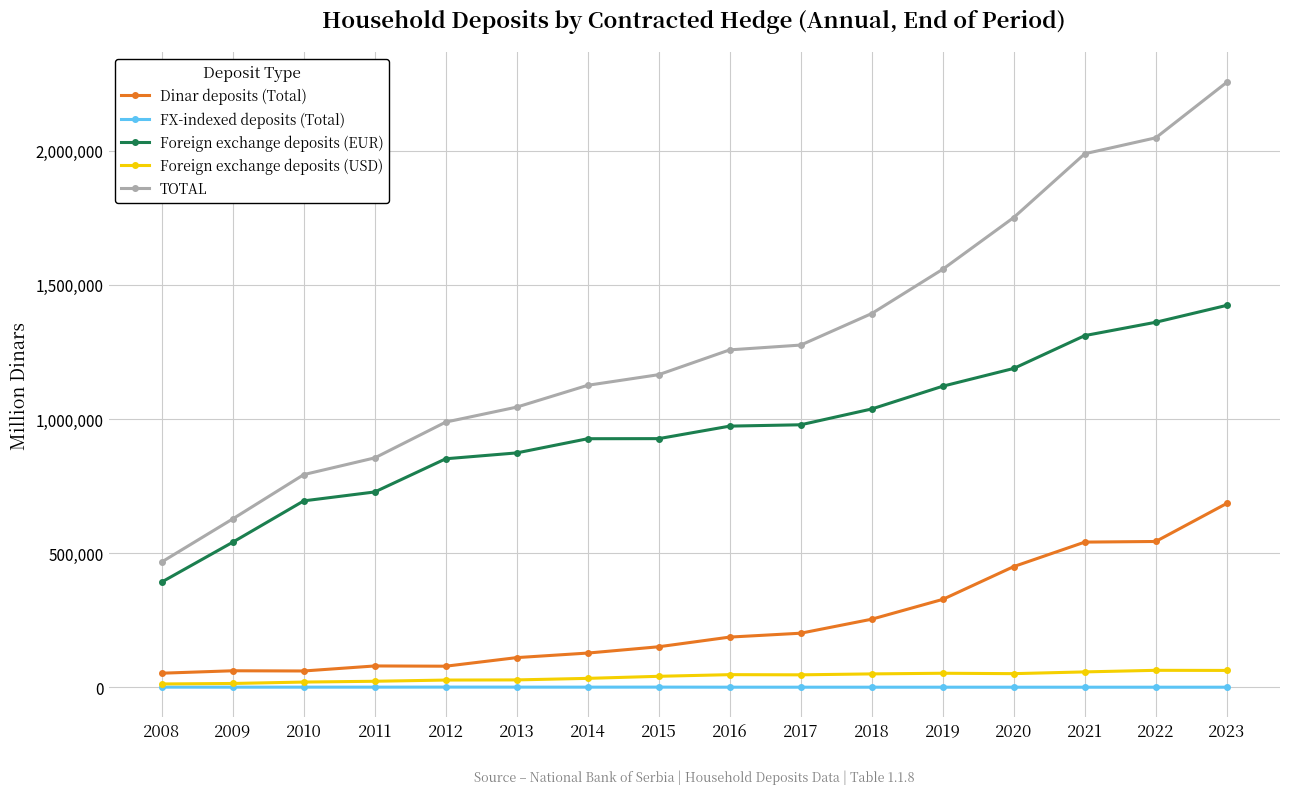

At which label does TOTAL reach its peak?

2023